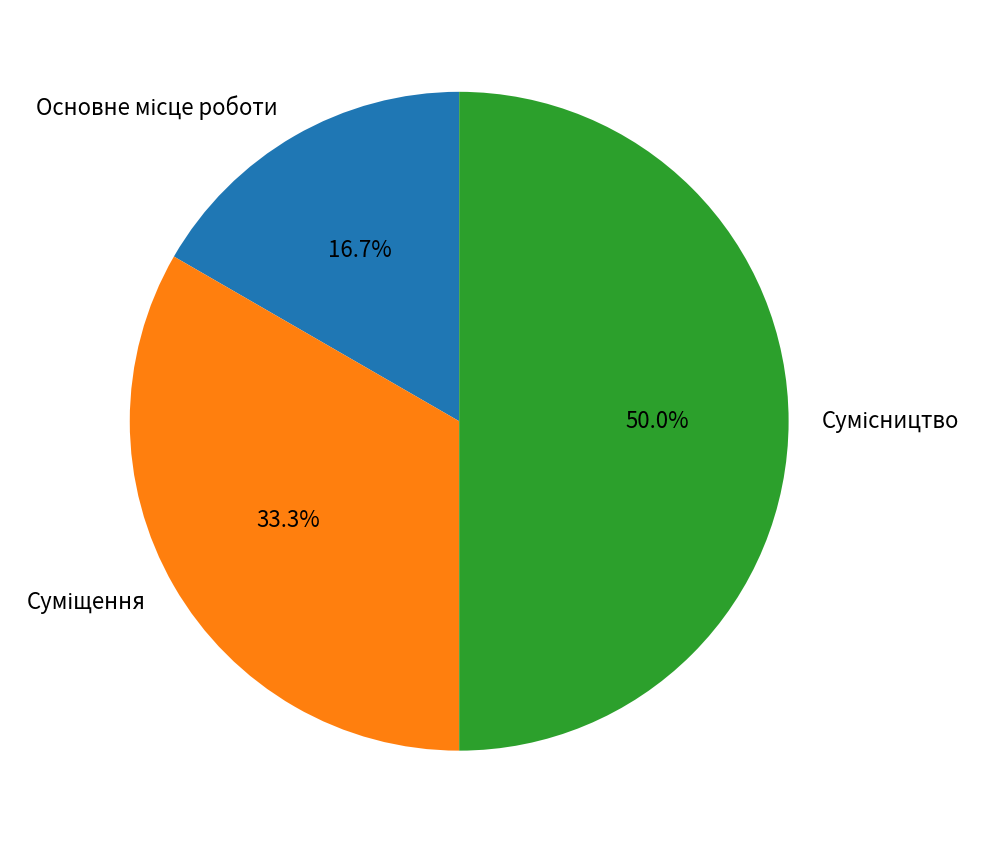

How many segments does this pie chart have?

3